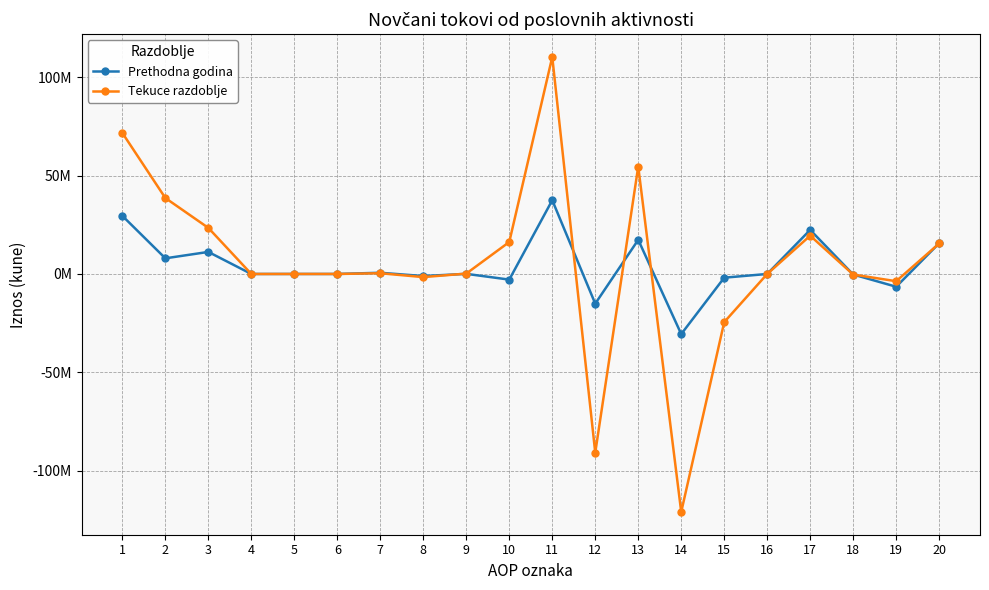

Is this an area chart (filled region under the line)?

No